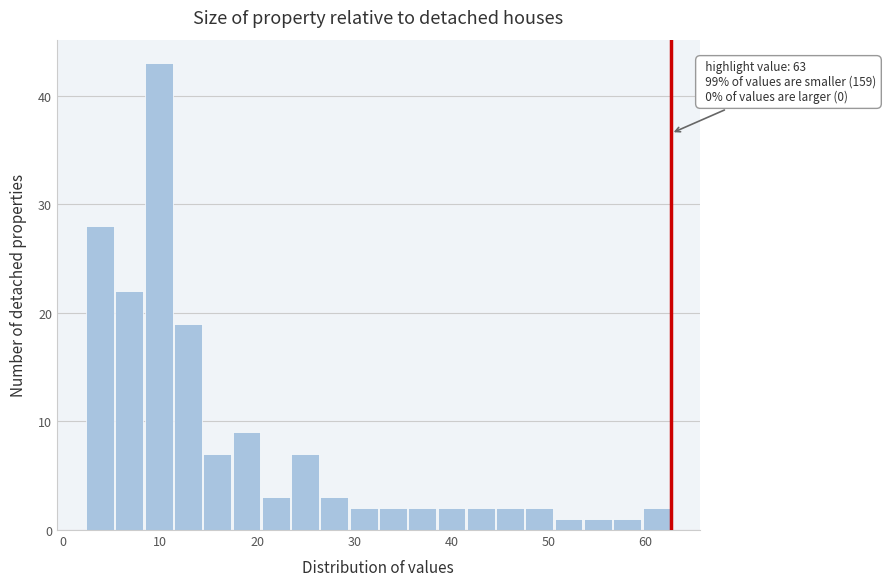

Around what value on the x-axis is the tallest bar? Give the approximate position of its centre, as read against the axis.

10